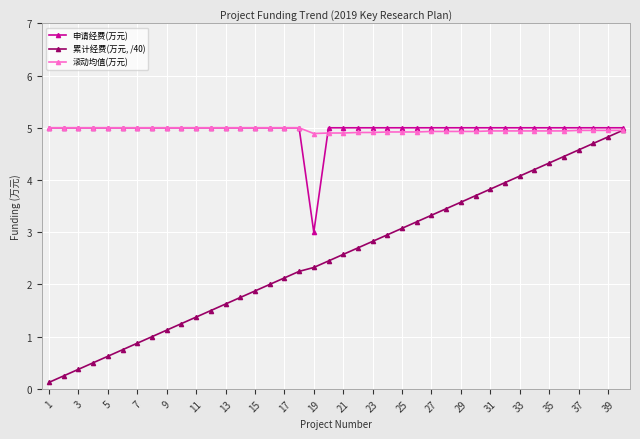

Which series has the largest range (max minus min)?

累计经费(万元, /40)